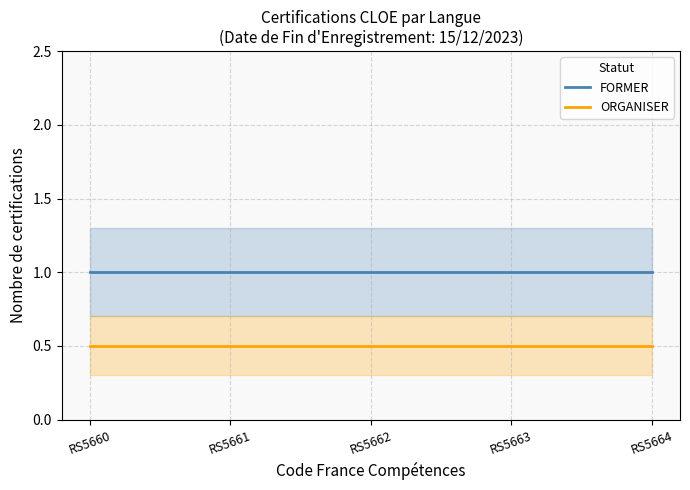

True or false: FORMER and ORGANISER intersect in this chart.

False